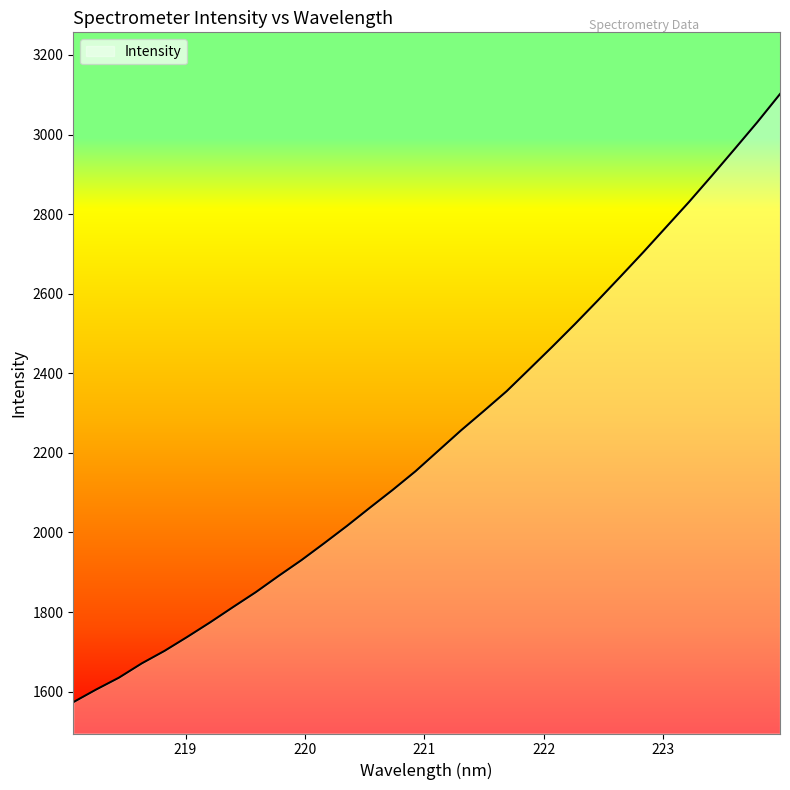

What is the difference between the maximum and minimum values?

1528.1